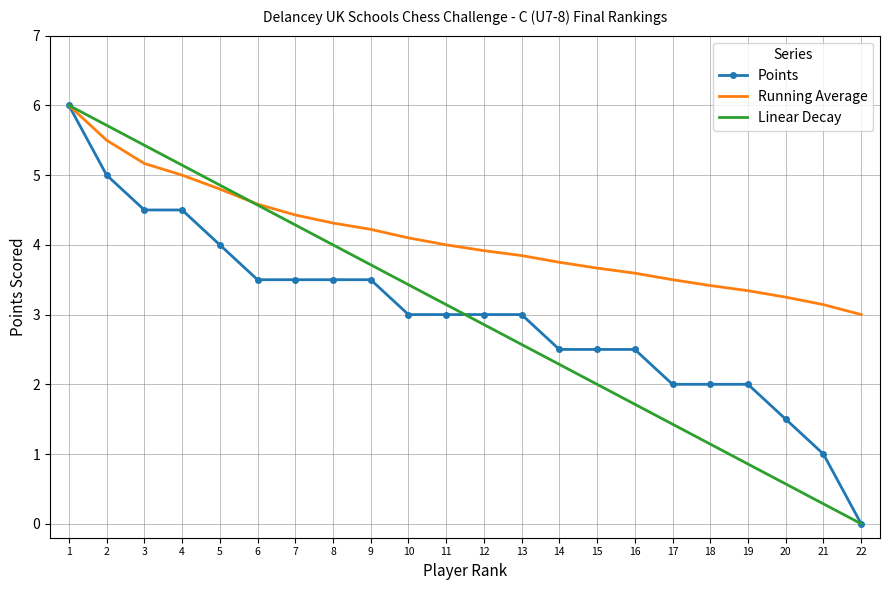

What are all the series names shown in the legend?

Points, Running Average, Linear Decay